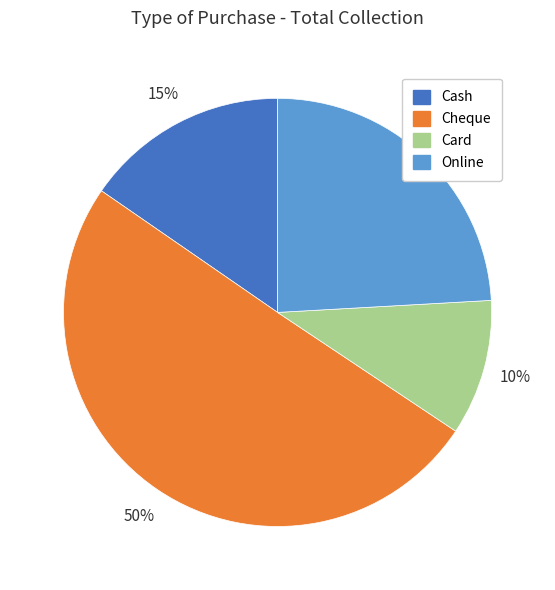

To the nearest percent, what portion does Card represent?

10%